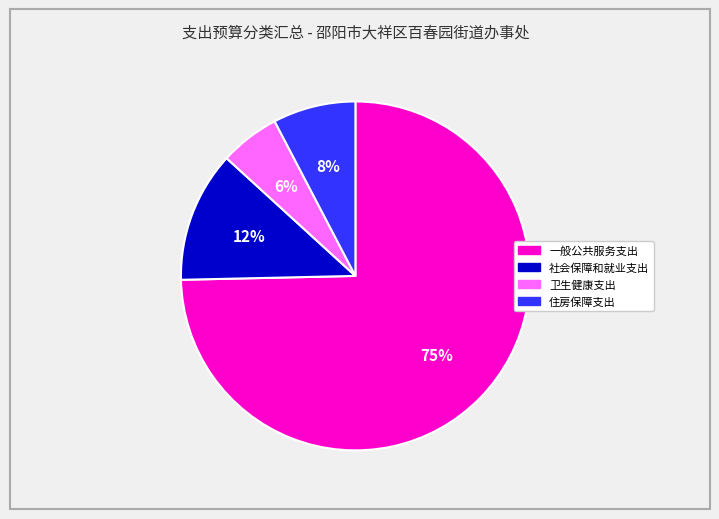

Is it true that 社会保障和就业支出 is 12% of the pie?

True